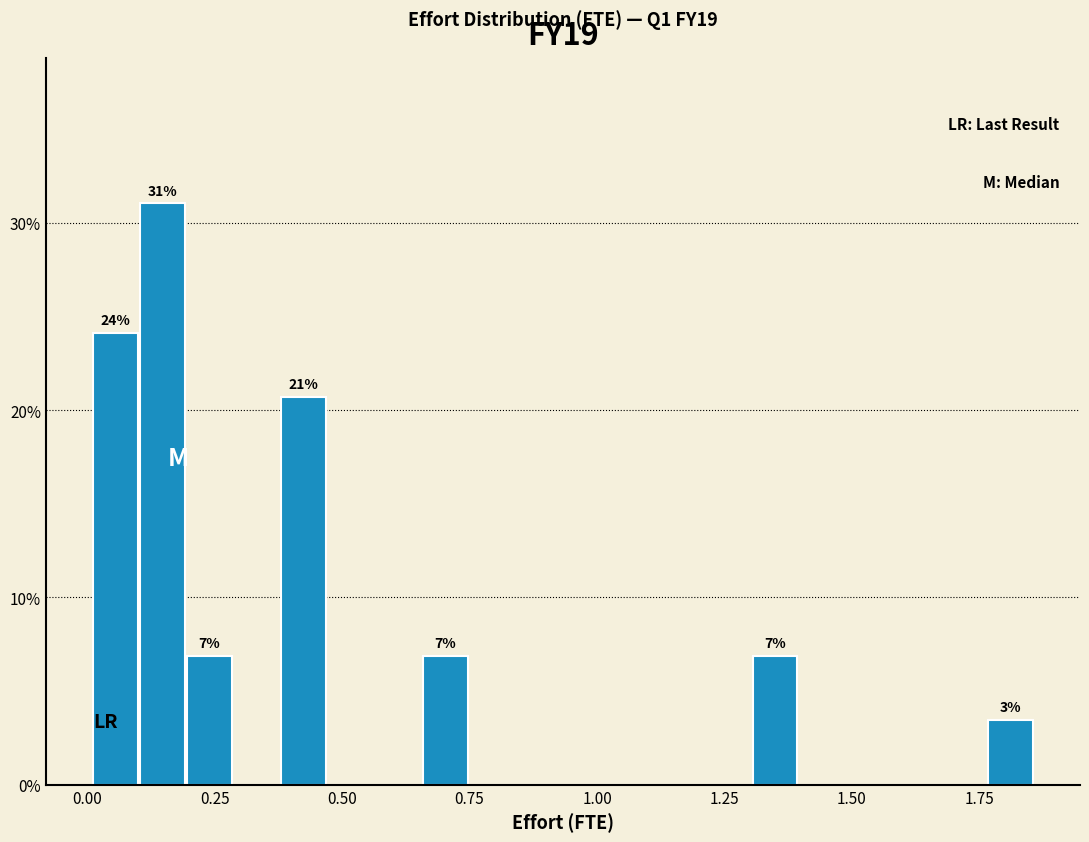

Read against the x-axis, roughly where is the centre of the tallest bar?

0.15